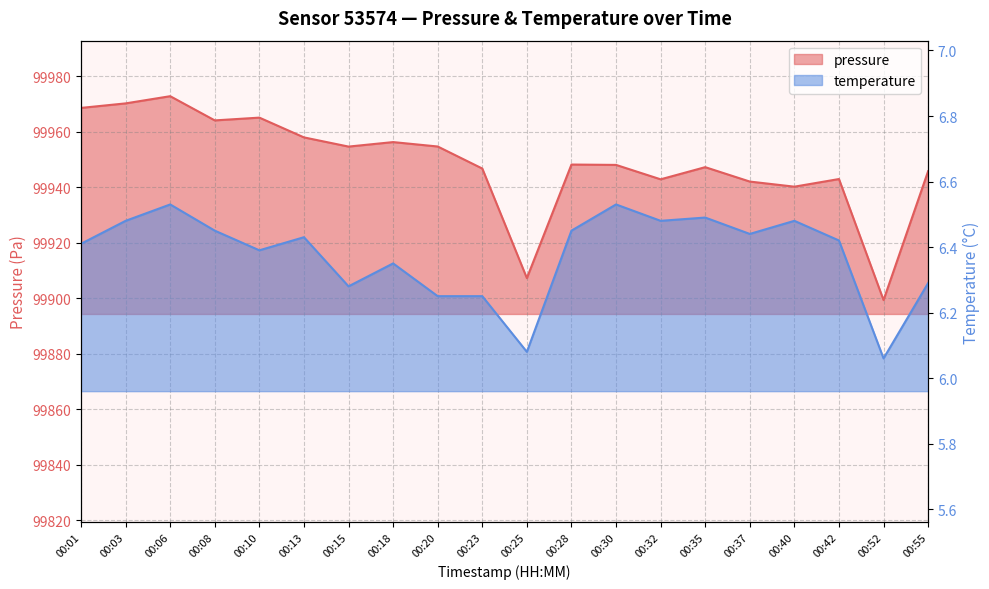

What is the maximum value for pressure?

99972.8